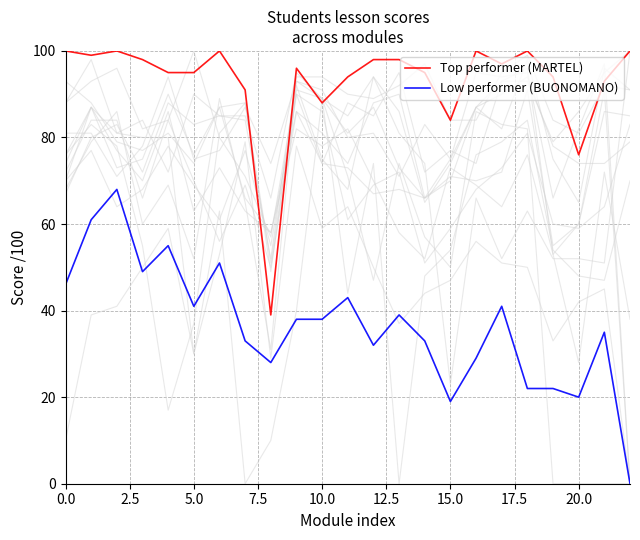

Which label corresponds to the smallest value in the chart?

22